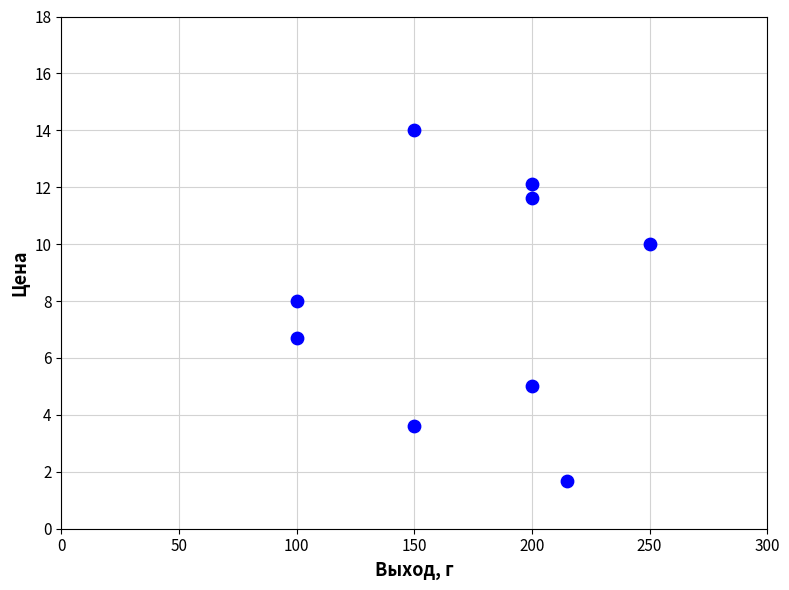

What is the average X value?

173.9